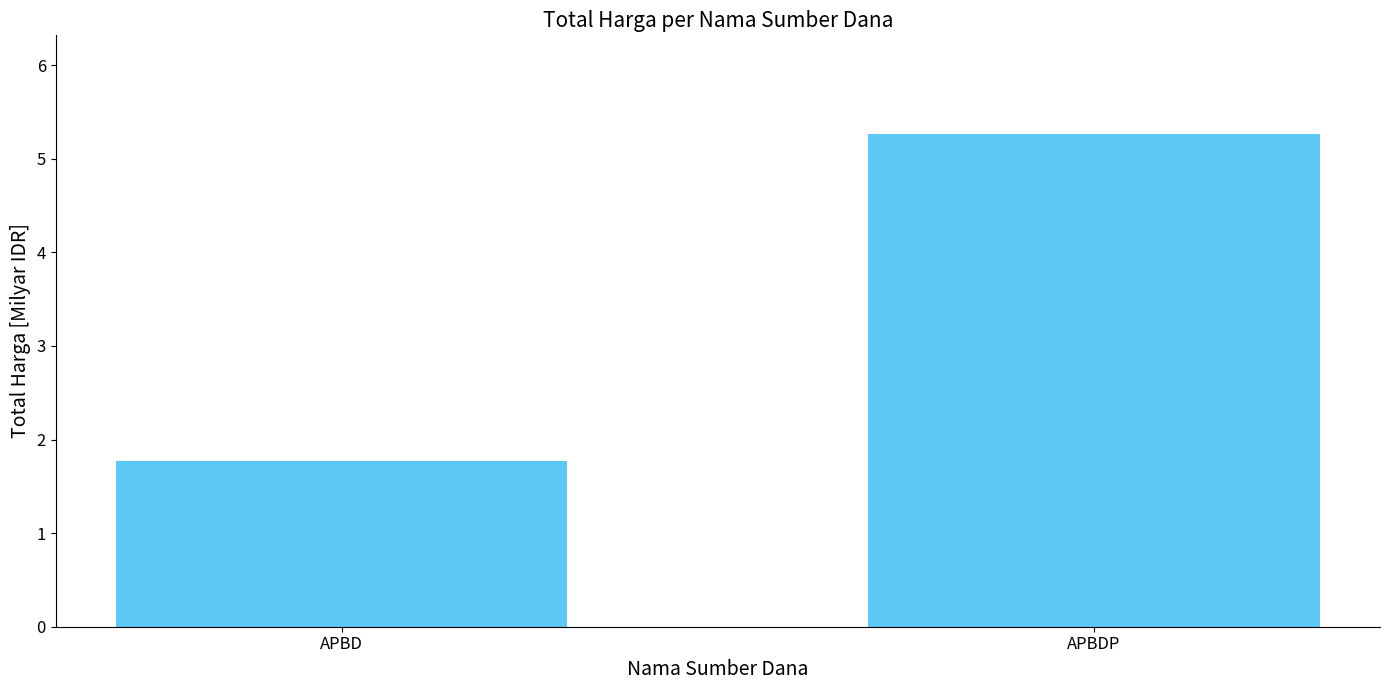

What is the average value?

3.5